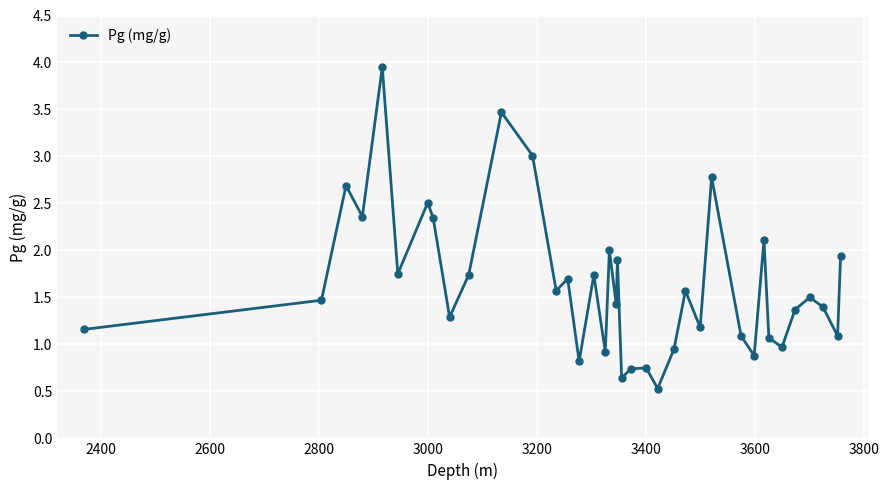

What is the smallest value displayed?

0.5